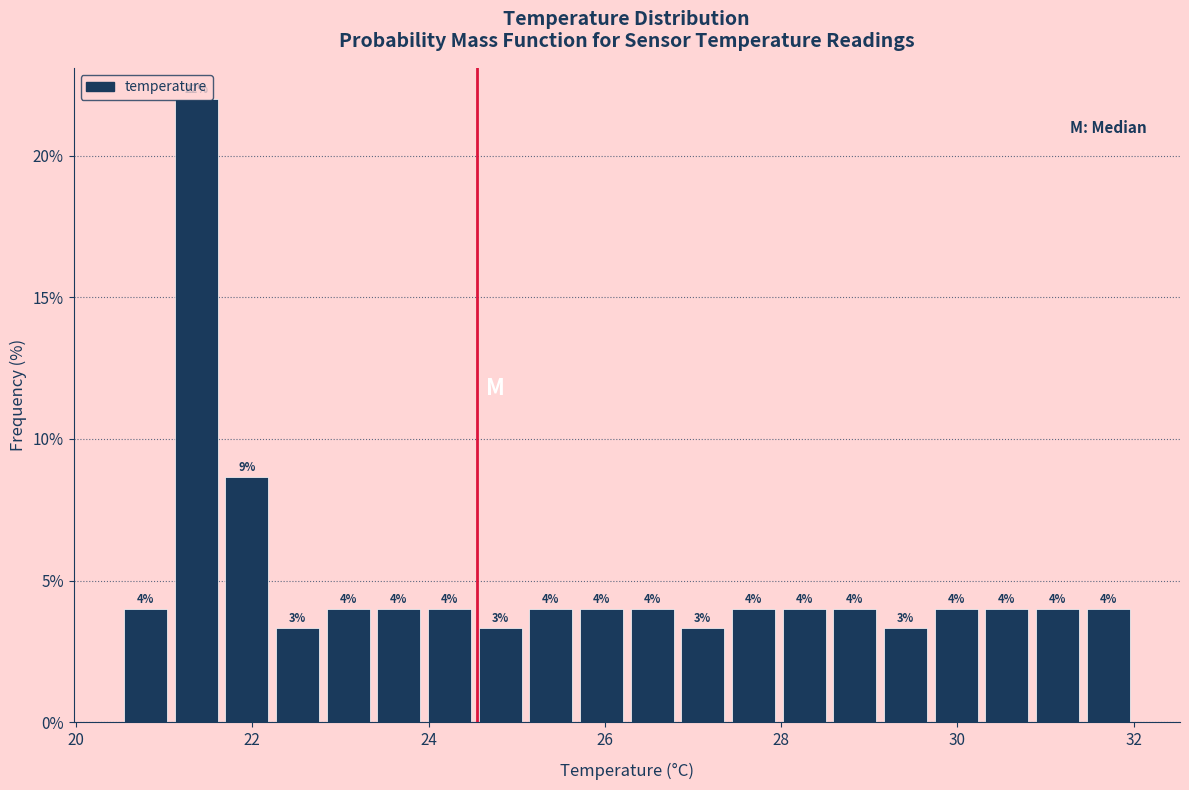

Read against the x-axis, roughly where is the centre of the tallest bar?

21.4